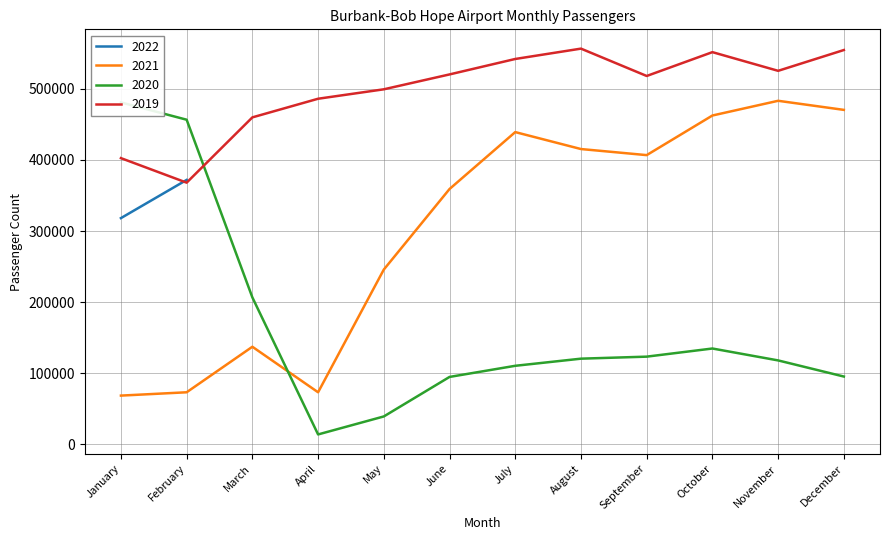

How many data points in 2020 are less than 120577?

6